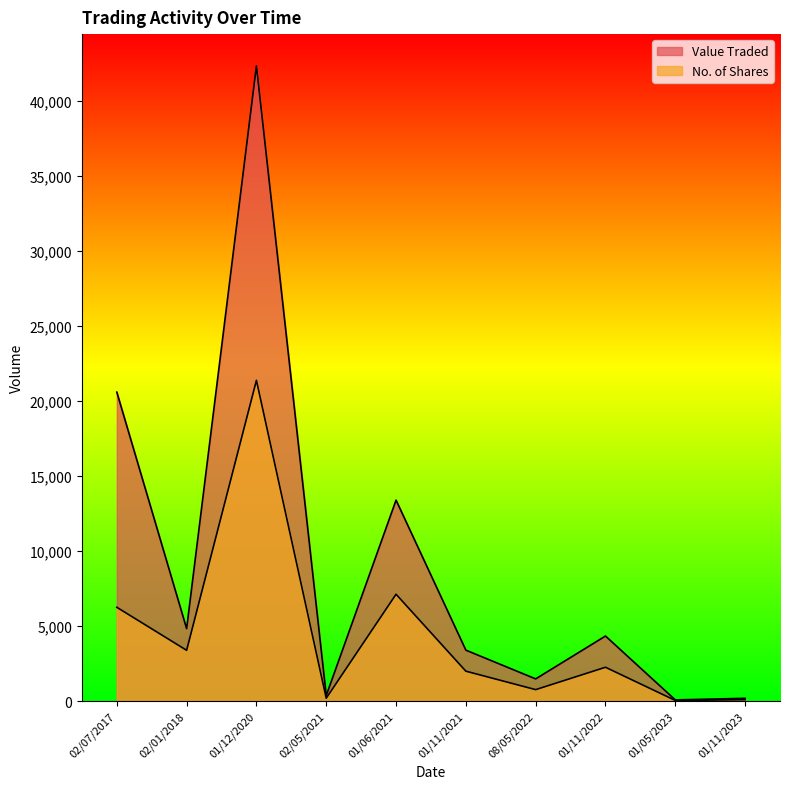

What position from the left is 01/05/2023?

9